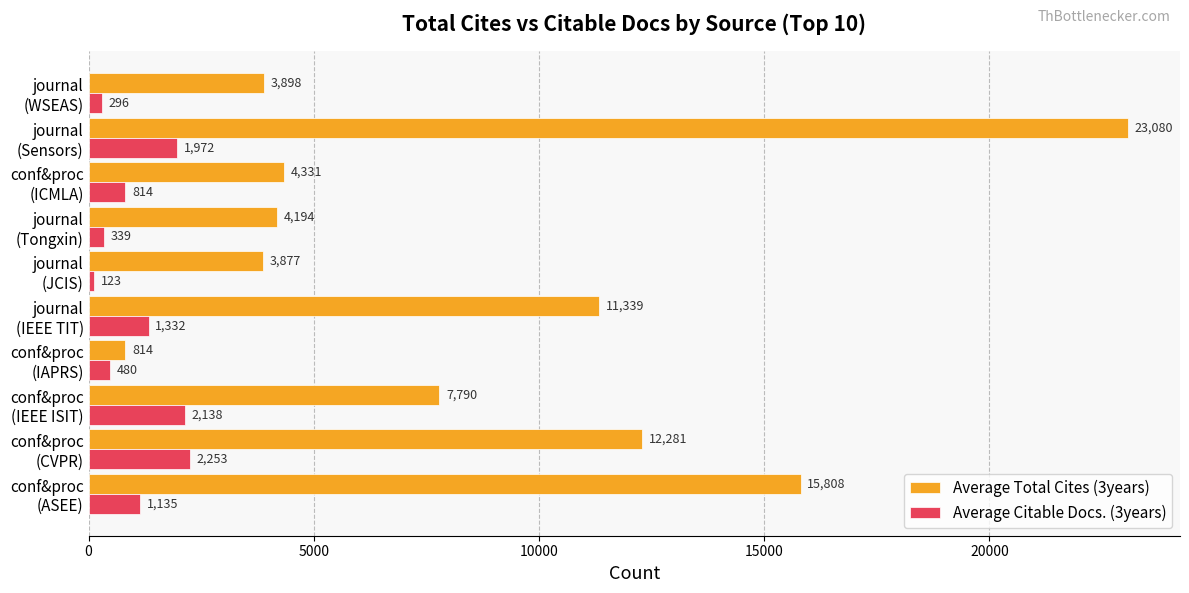

At how many categories does at least one series exceed 5996?

5